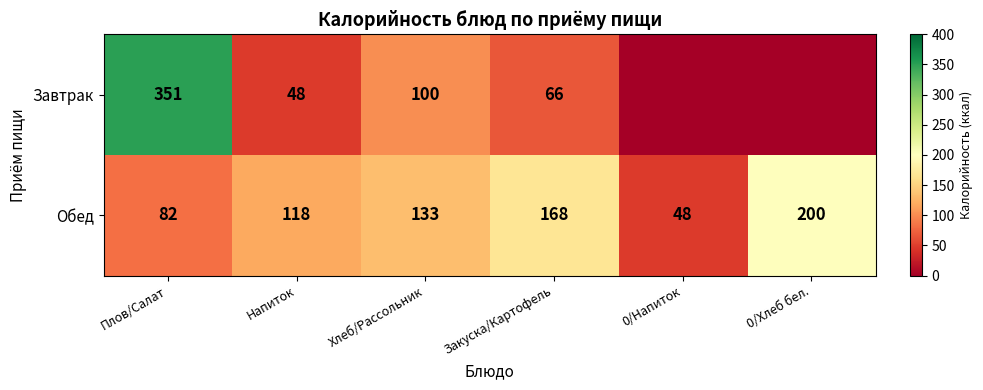

How many categories are shown in the chart?

6